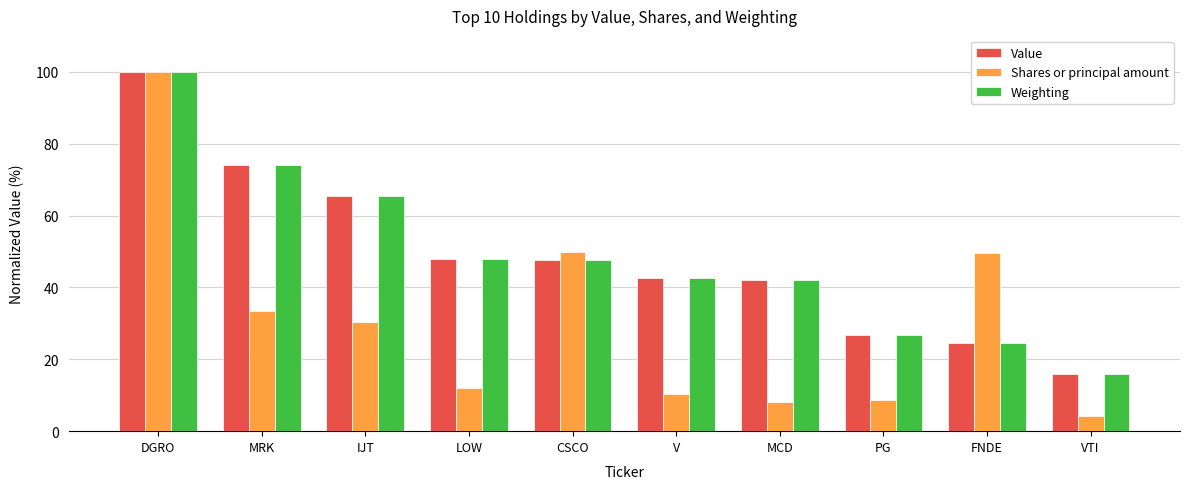

Is it true that Weighting equals 74.0 at MRK?

True